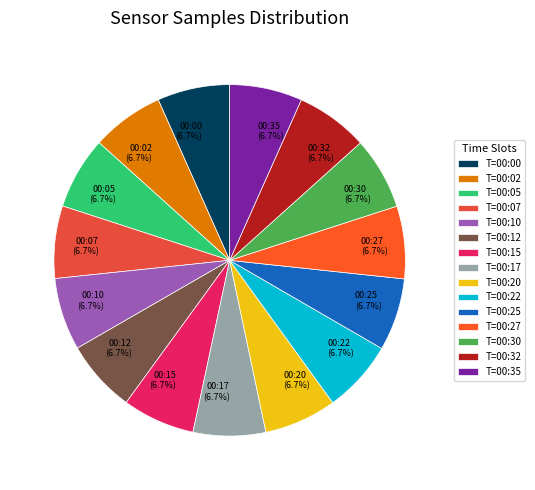

To the nearest percent, what portion does 00:05 represent?

7%